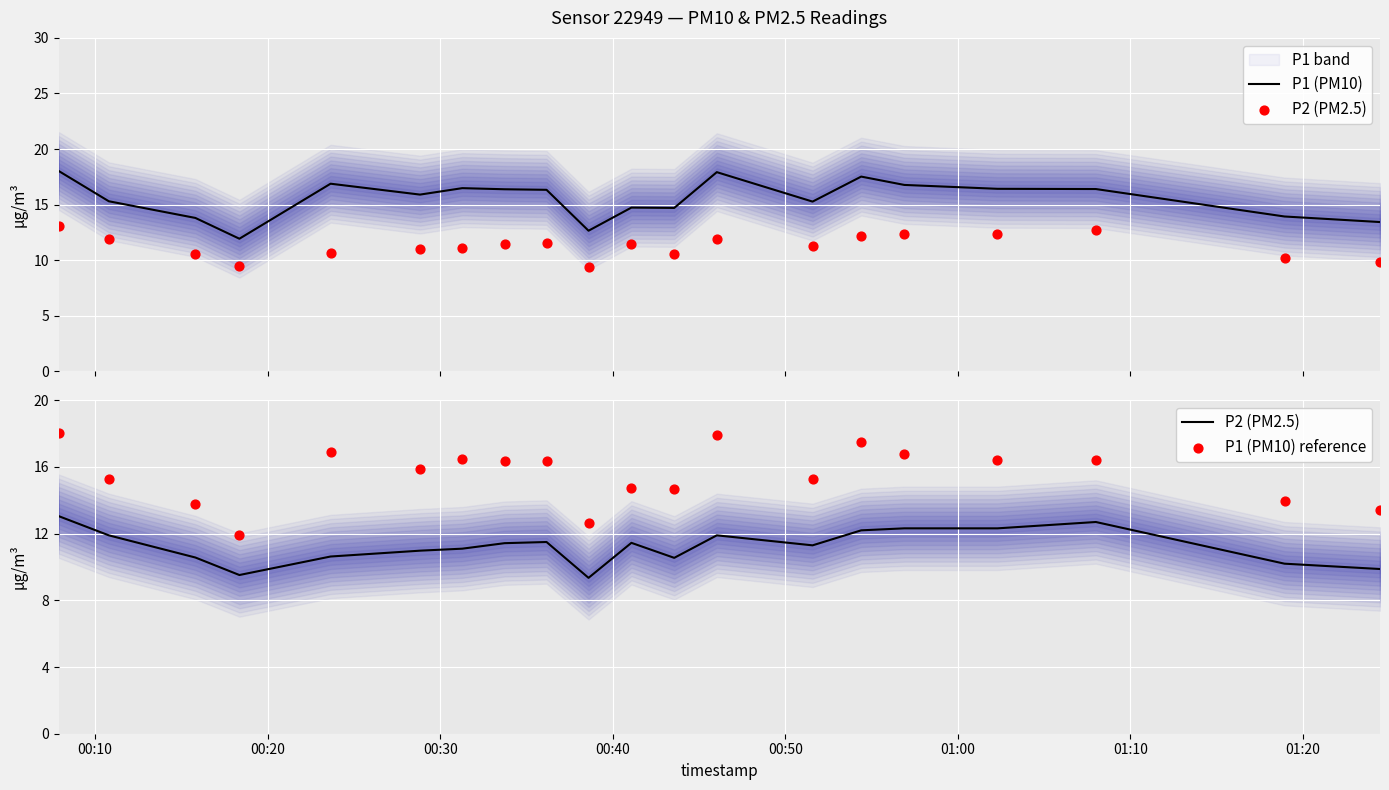

Which series contains the highest Y value?

P1 (PM10)